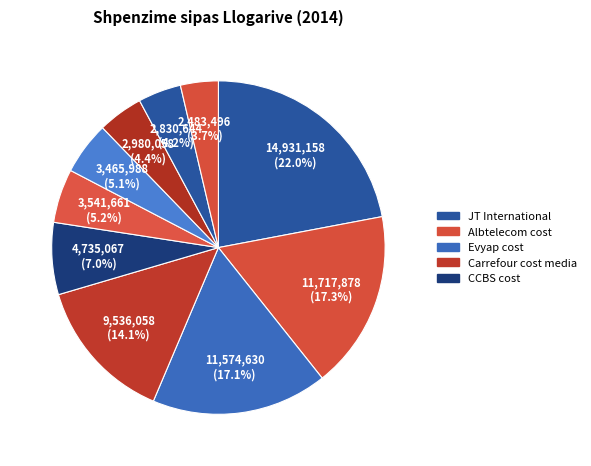

Count the number of slices in the pie.

10